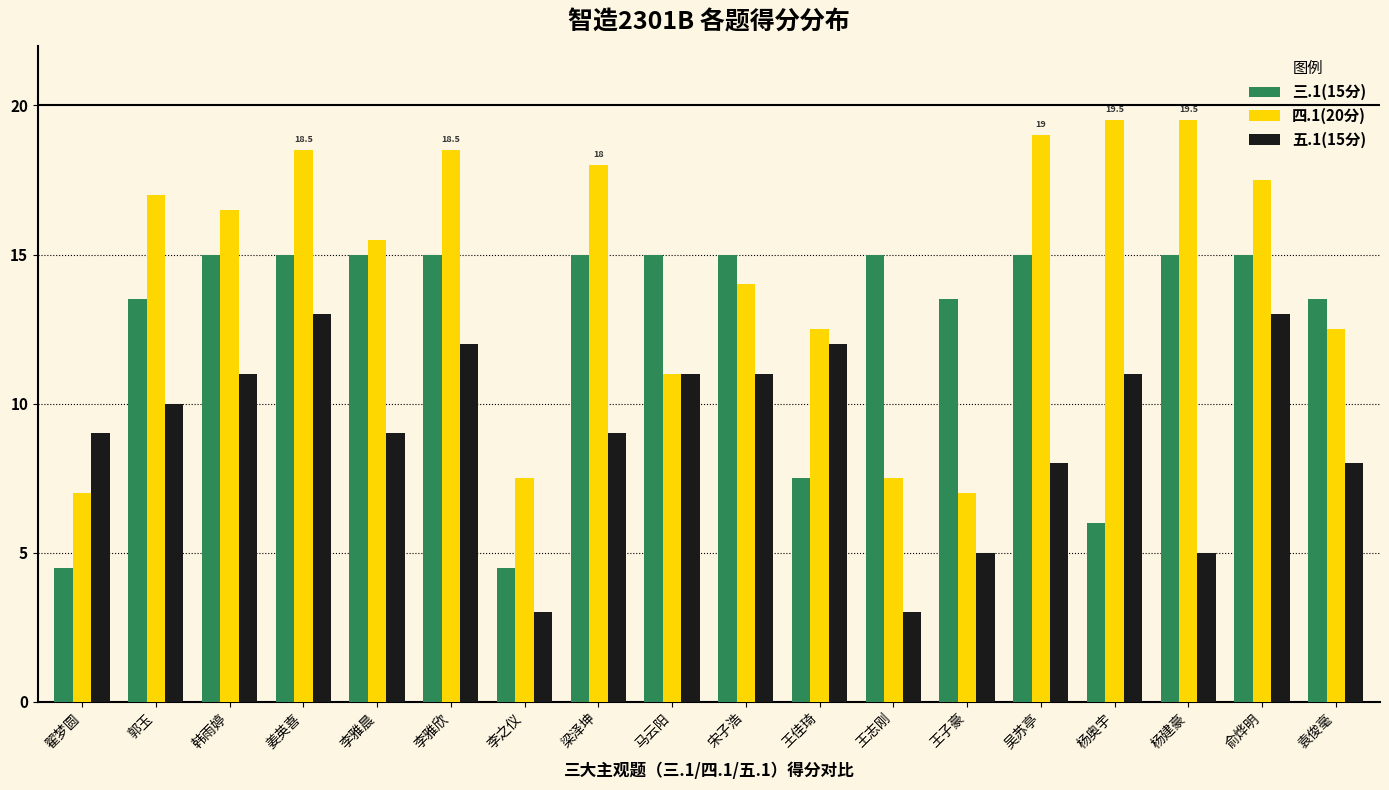

What is the difference between the maximum and minimum values in the 四.1(20分) series?

12.5